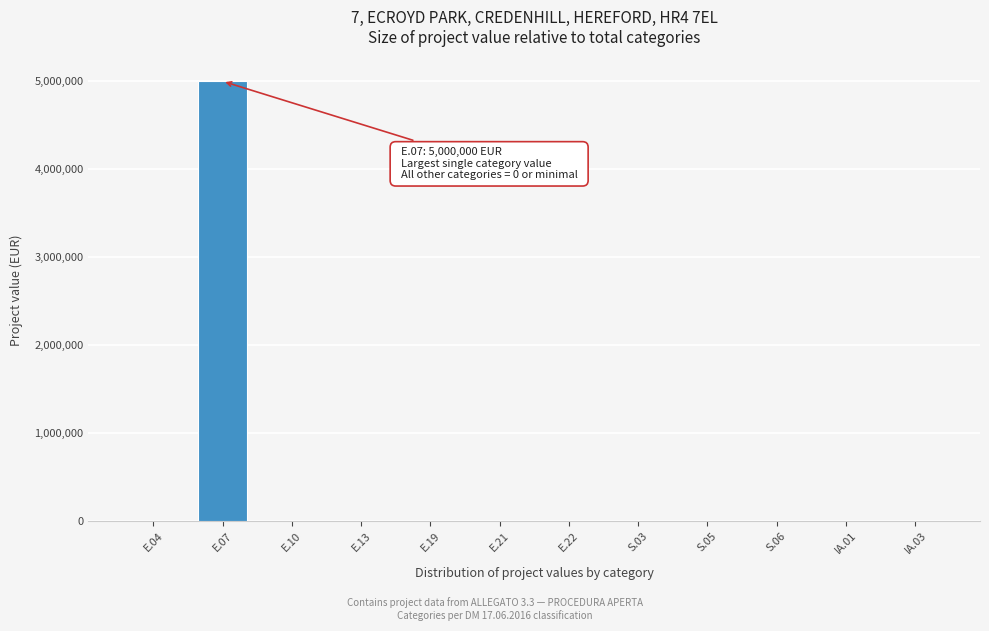

What is the sum of all values?

5001500